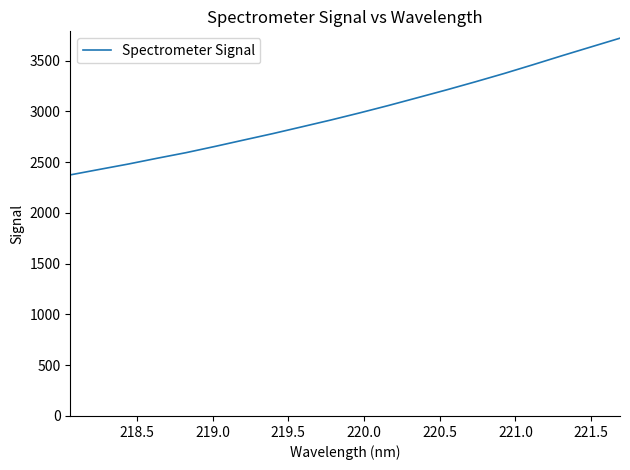

What is the difference between the maximum and minimum values?

1346.5